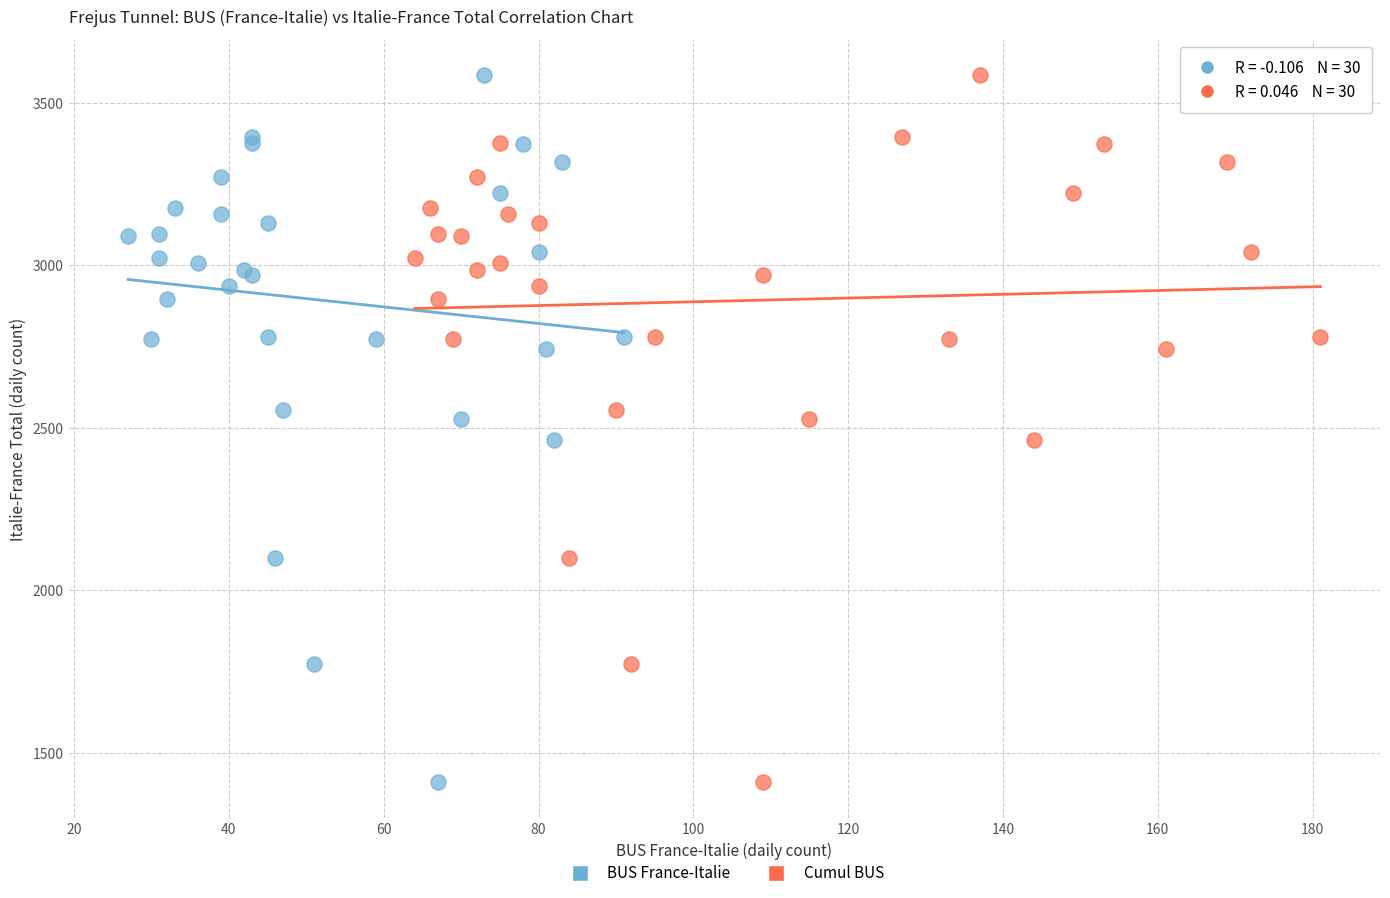

What are all the series names shown in the legend?

BUS France-Italie, Cumul BUS